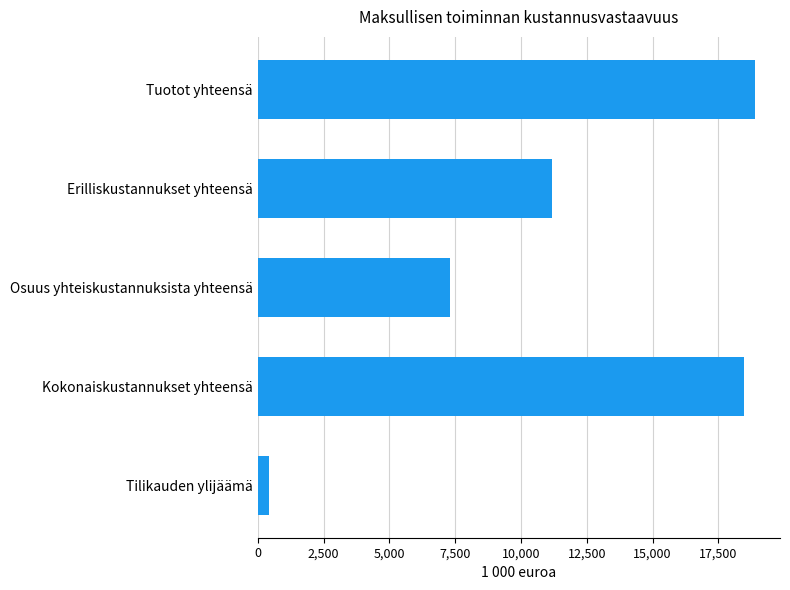

How many series are shown in this chart?

1